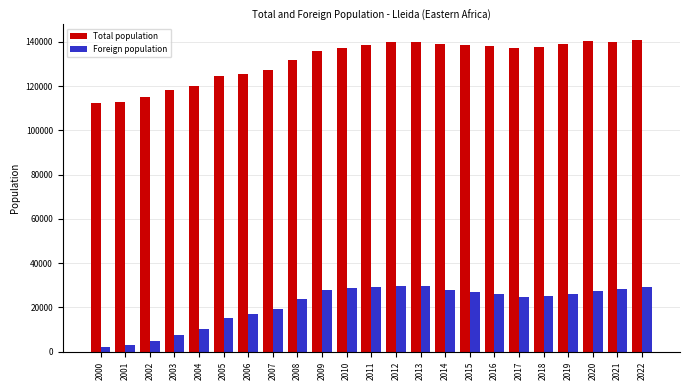

Which series changed the most between 2000 and 2012?

Foreign population